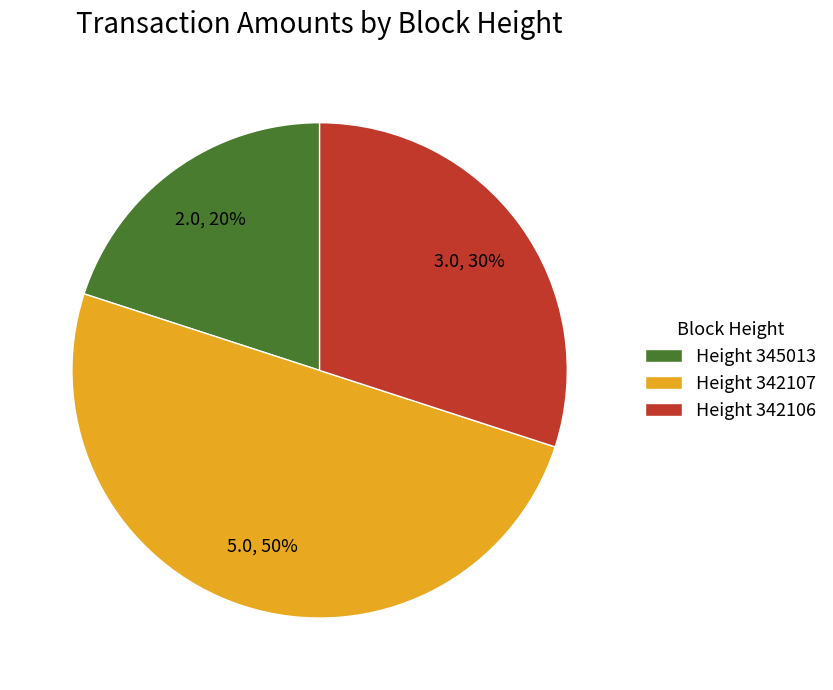

Count the number of slices in the pie.

3